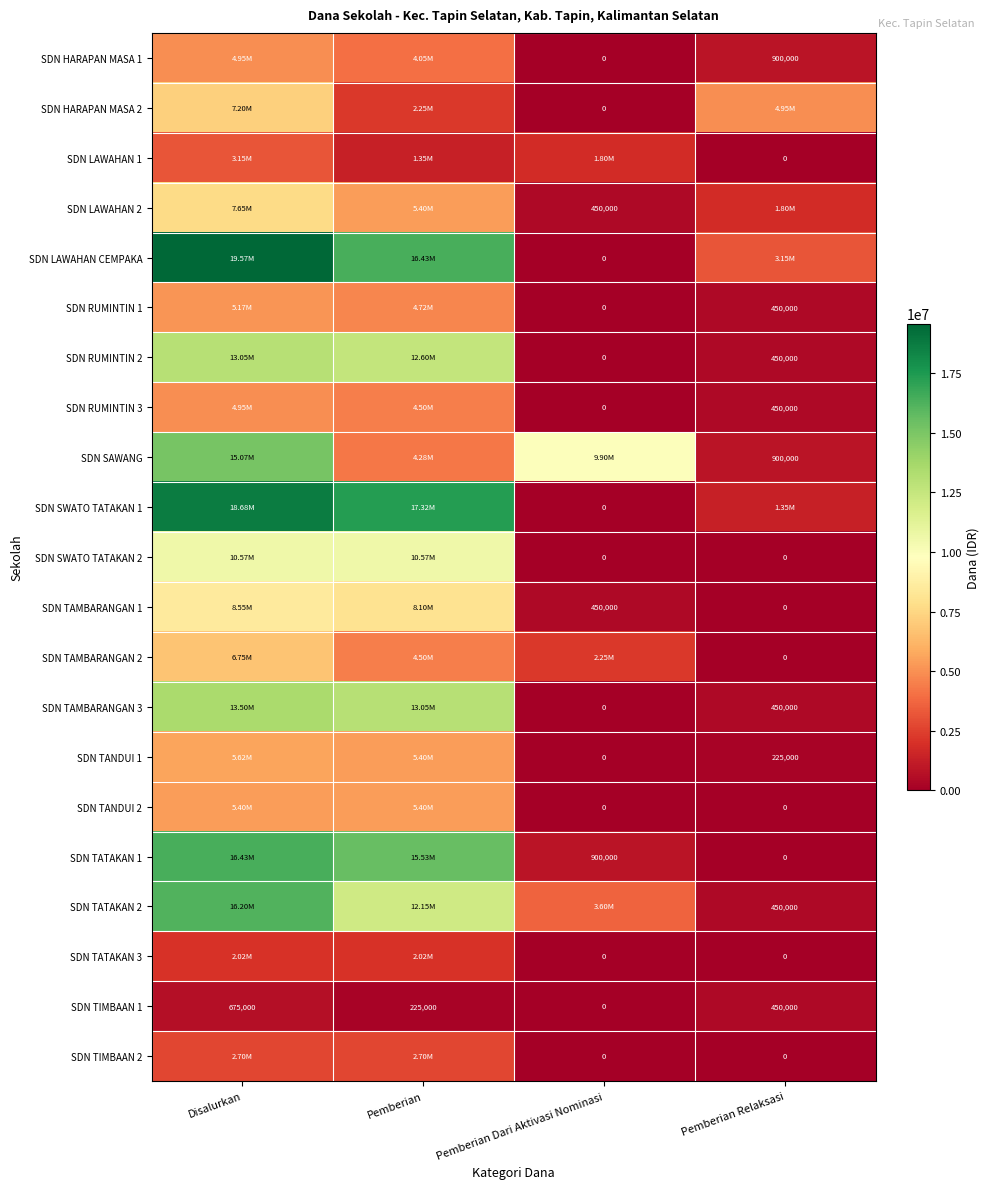

Count the SDN LAWAHAN CEMPAKA values in the range 3150000 to 19575000.

3